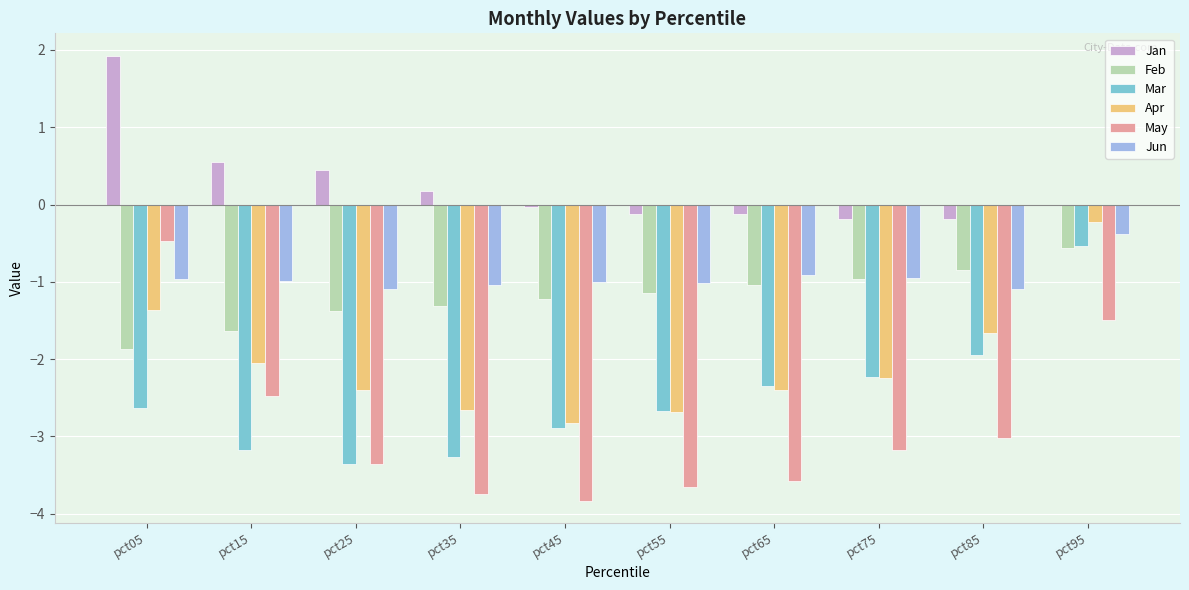

Is the value of Jan at pct05 greater than the value of Feb at pct65?

Yes